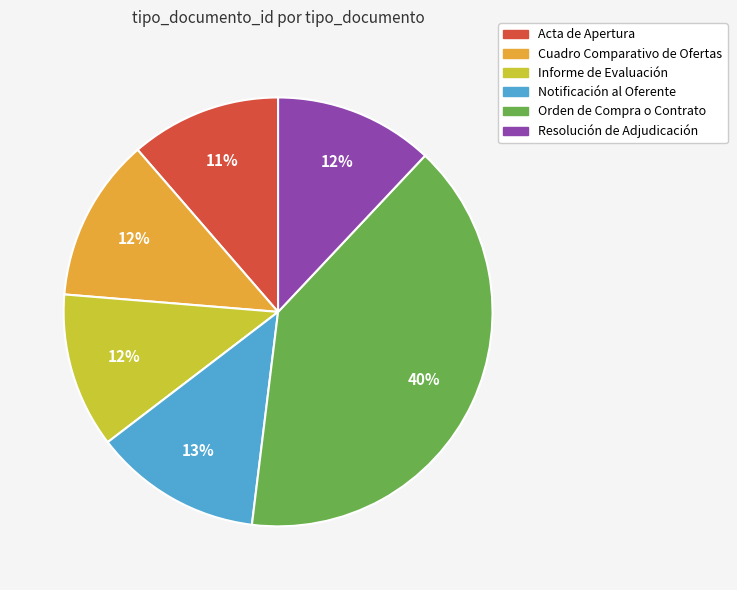

Does Resolución de Adjudicación represent more than half of the total?

No